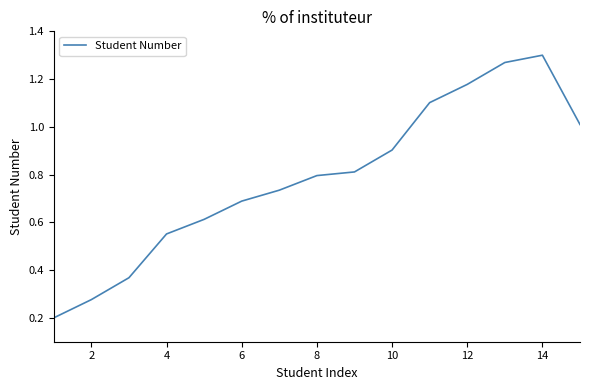

What is the sum of all values?

11.8